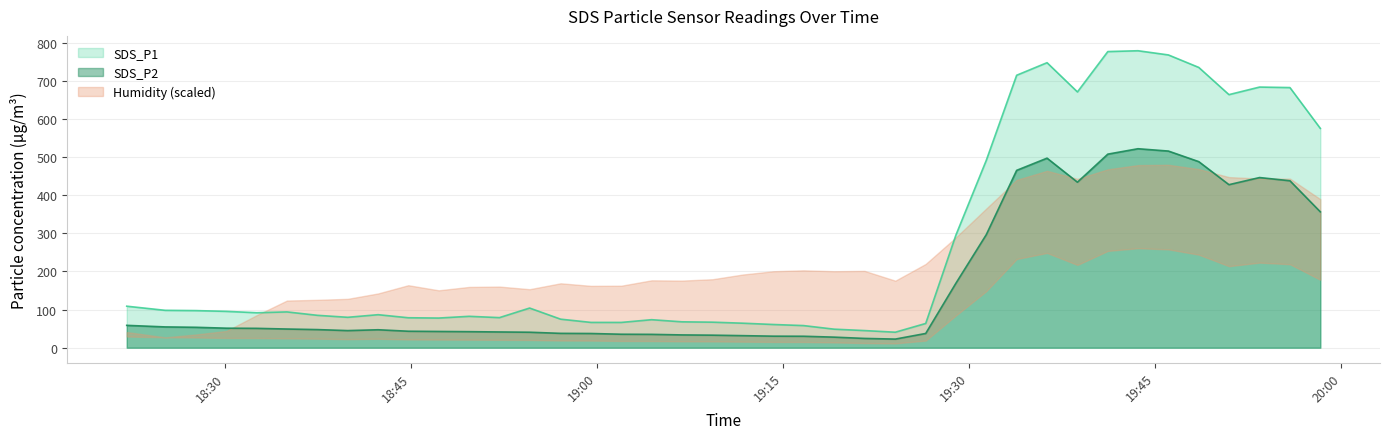

True or false: SDS_P1 and SDS_P2 cross at least once.

False